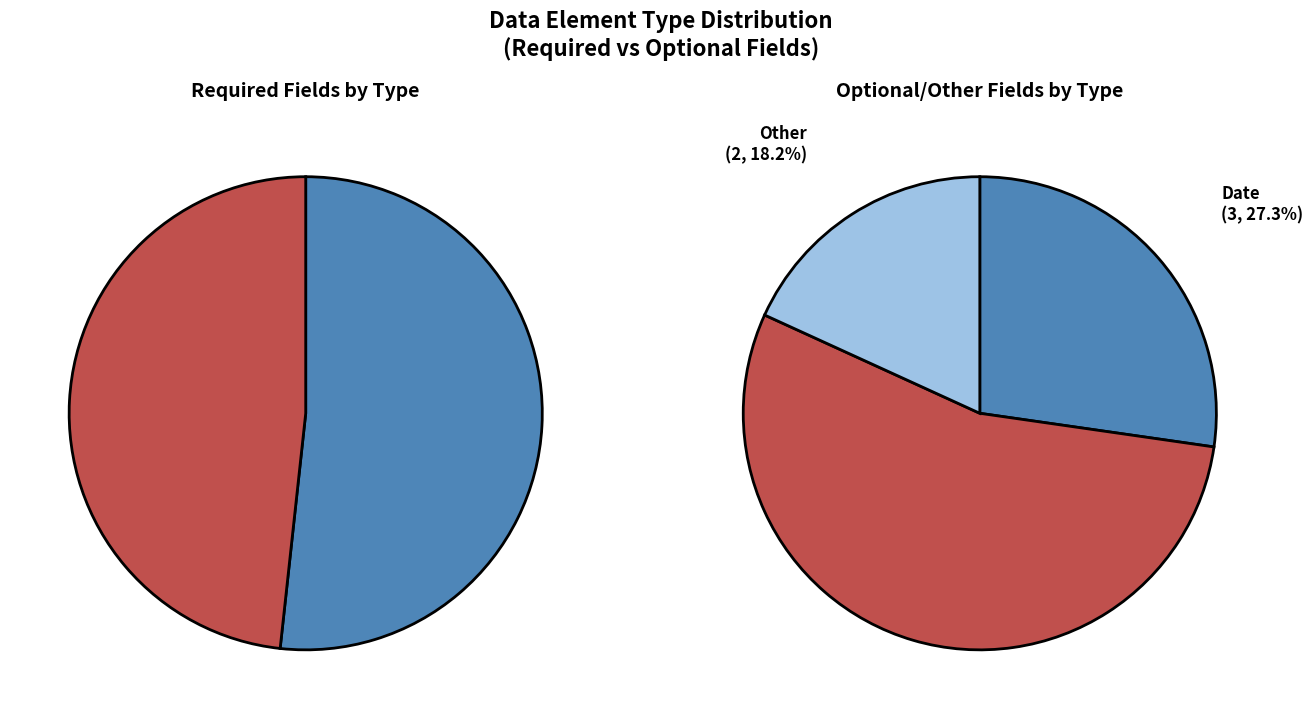

What is the ratio of the value at Numeric to the value at Text?

0.4